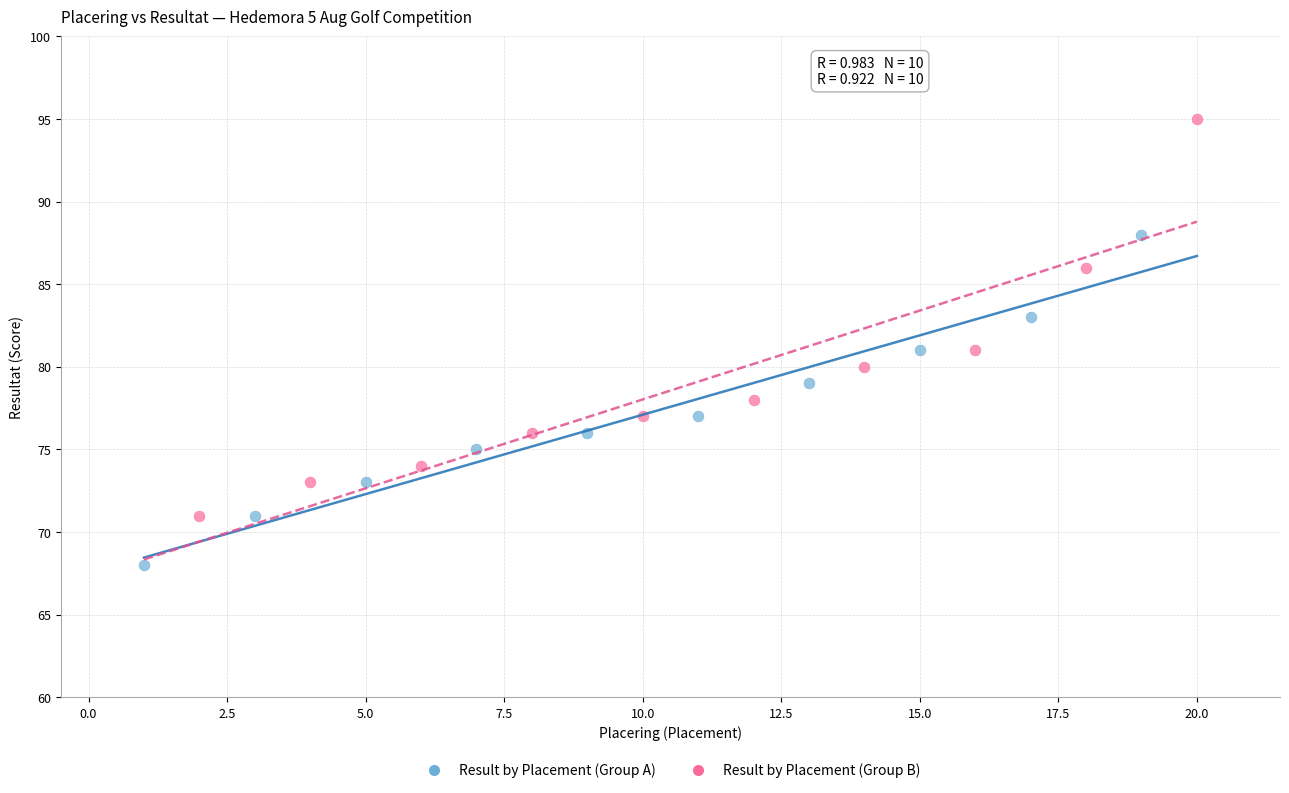

Which series contains the lowest Y value?

Result by Placement (Group A)